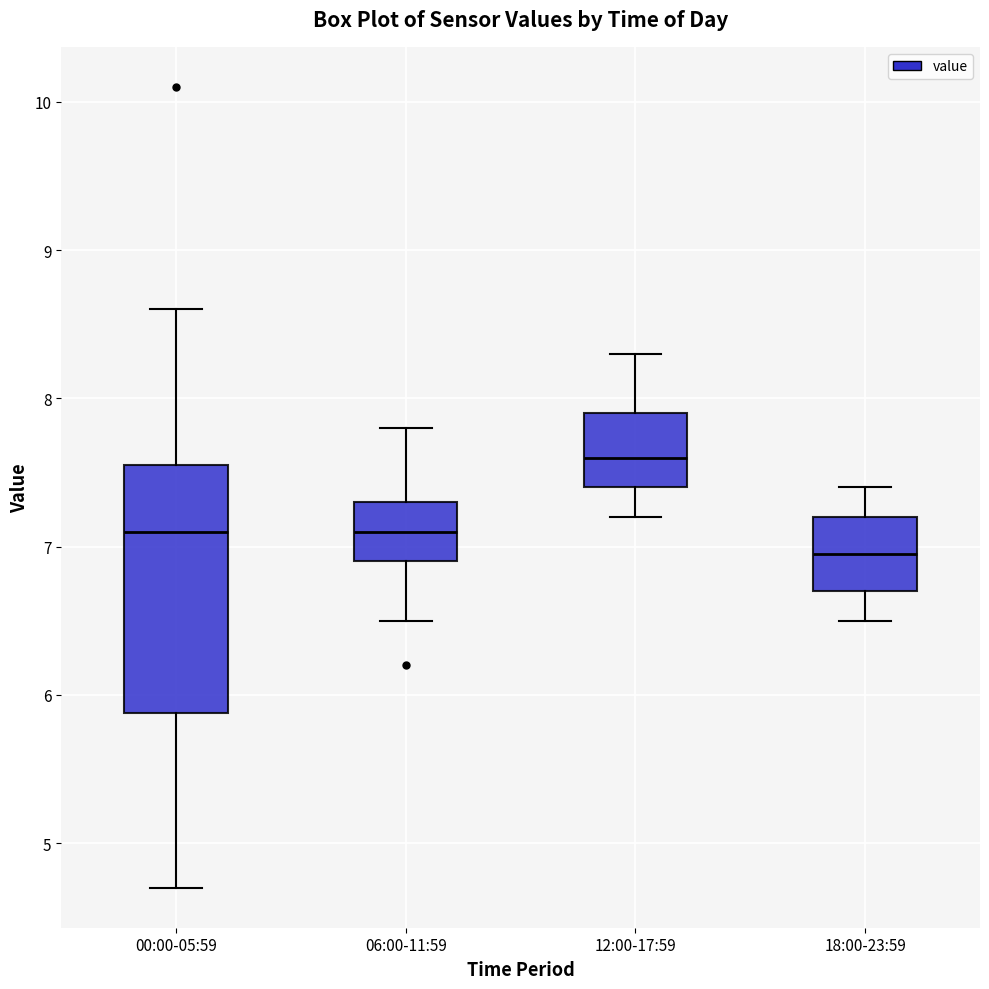

Reading left to right, transcribe this box plot: for each box, give where its median line is, the range the box spans, and where its two whiskers end, as read against the y-axis. The values are not printed on the chart, so give them approximately, as read against the axis.

00:00-05:59: median 7.1, box 5.9 to 7.6, whiskers 4.7 to 8.6
06:00-11:59: median 7.1, box 6.9 to 7.3, whiskers 6.5 to 7.8
12:00-17:59: median 7.6, box 7.4 to 7.9, whiskers 7.2 to 8.3
18:00-23:59: median 7.0, box 6.7 to 7.2, whiskers 6.5 to 7.4